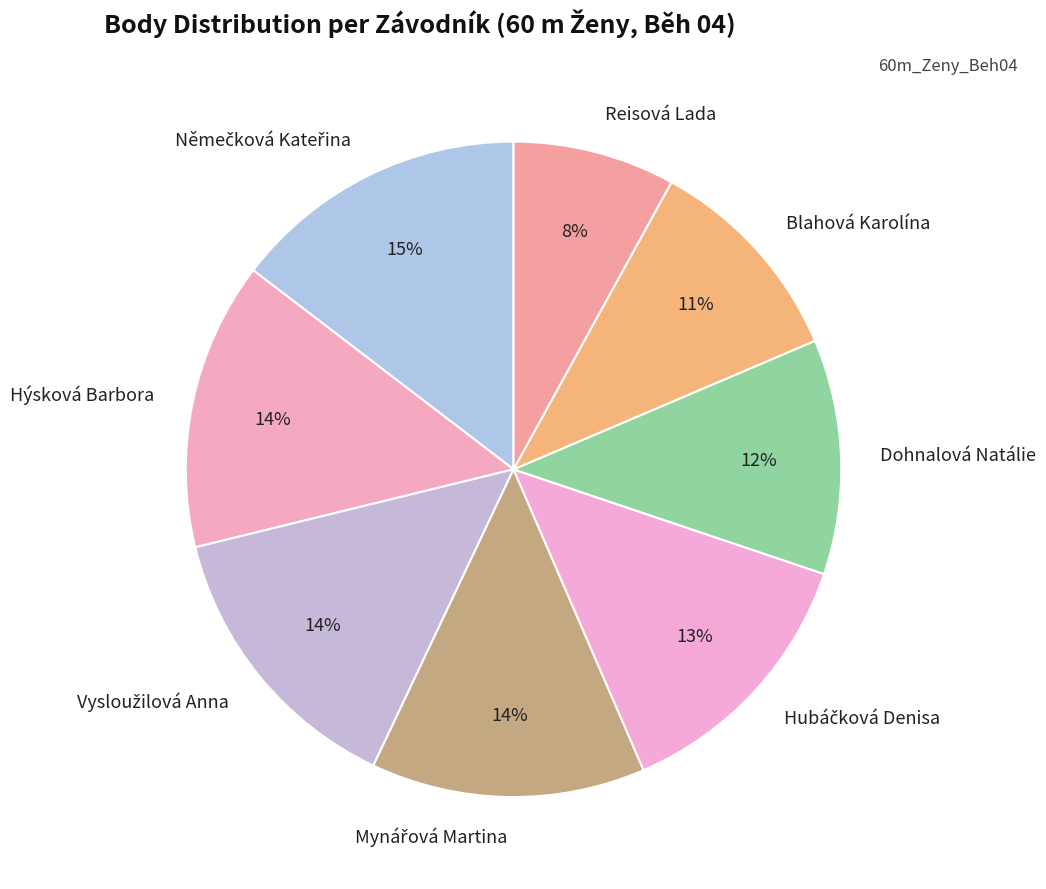

What percentage is the Blahová Karolína slice, to the nearest percent?

11%